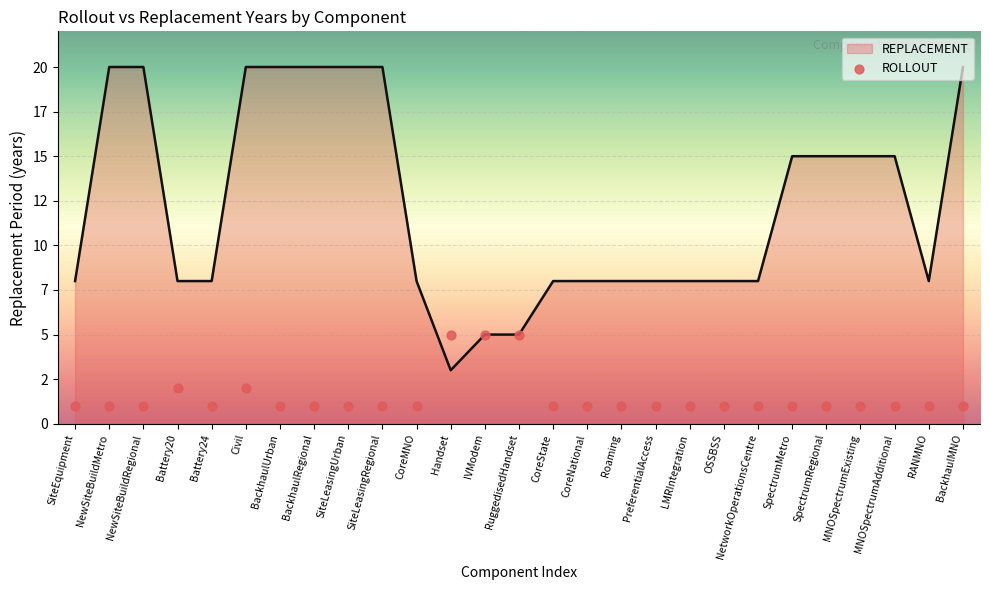

What is the ratio of the value at NewSiteBuildRegional to the value at OSSBSS?

1.0